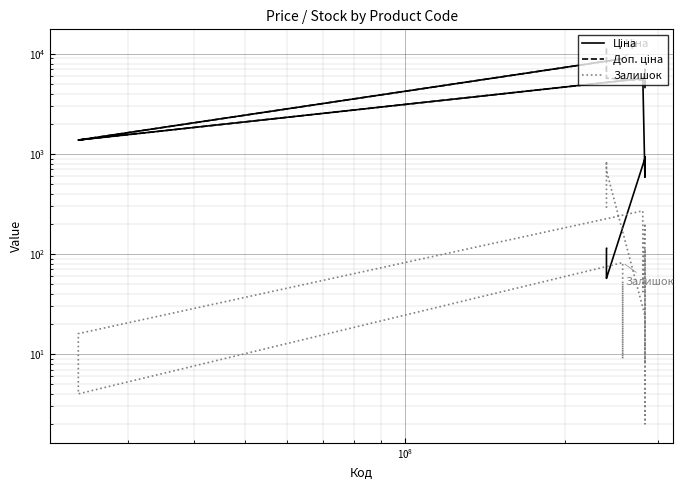

What is the value of the Ціна point at the 4th from the left?

57.0